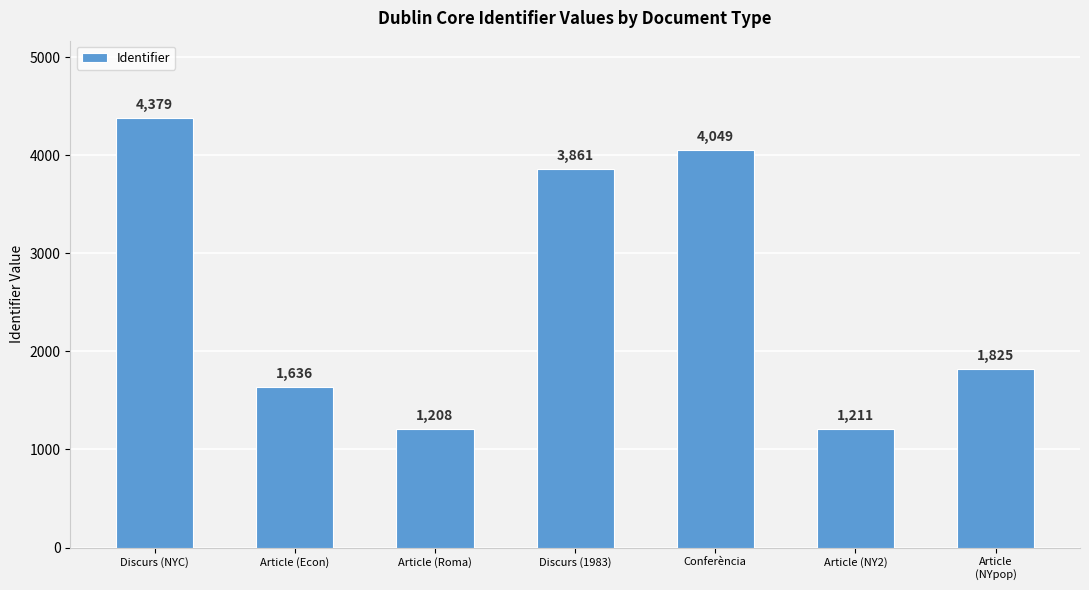

What is the average value?

2596